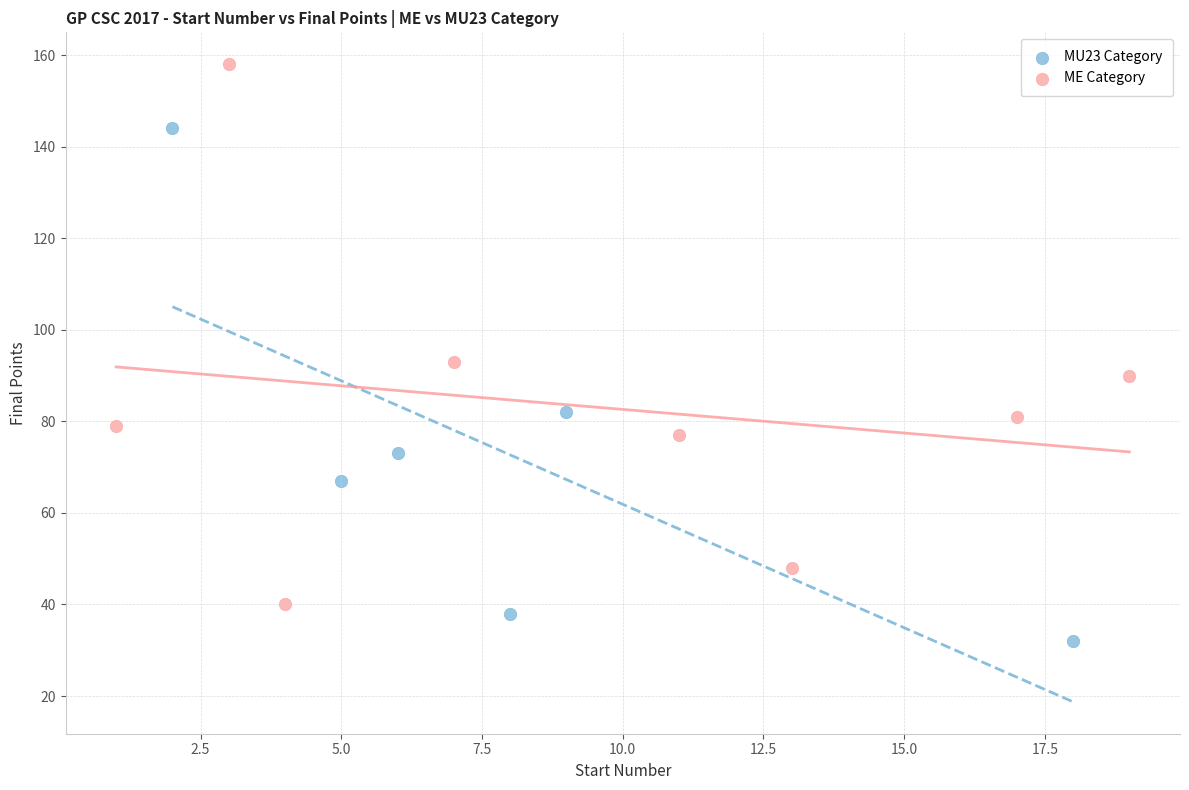

Which series reaches the maximum Y coordinate?

ME Category